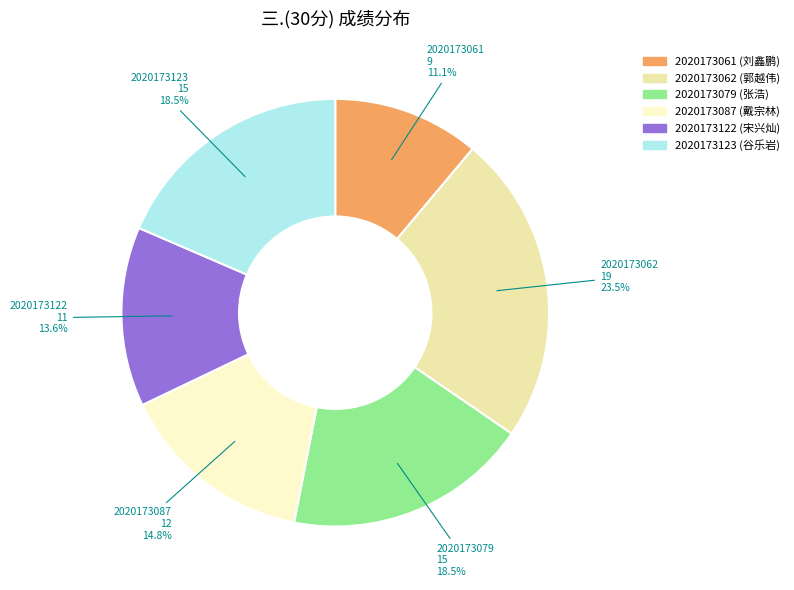

To the nearest percent, what is the difference between the 2020173079 and 2020173061 slice percentages?

7%